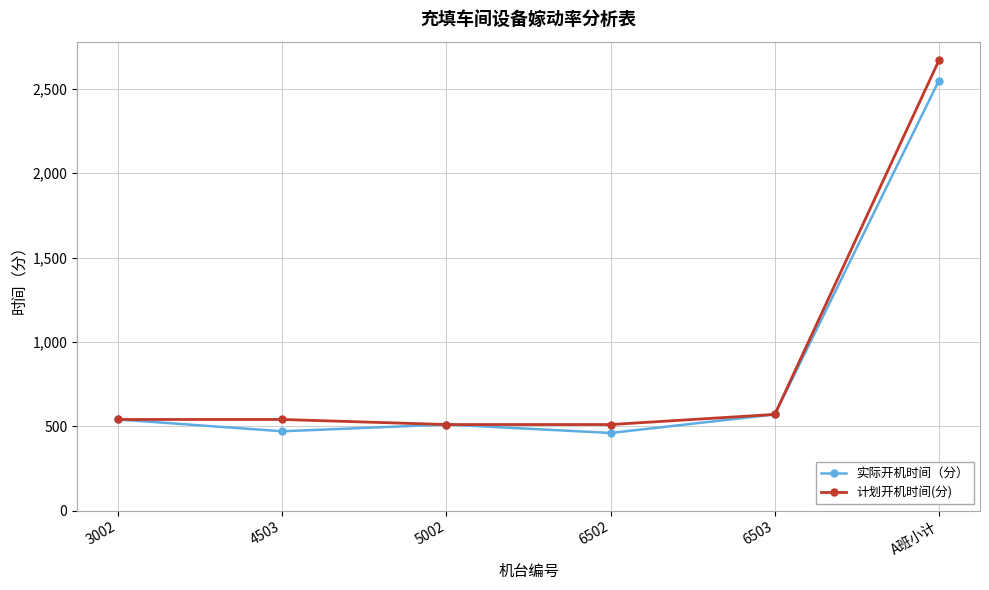

What is the total value across all series at 6503?

1140